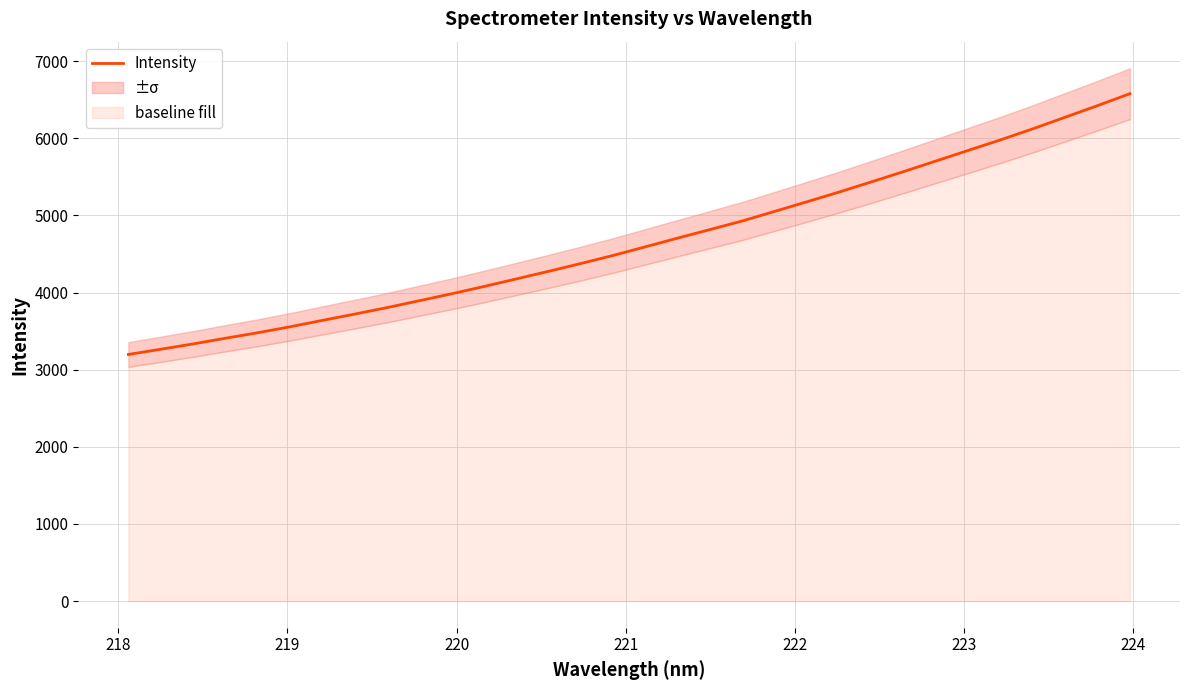

Reading left to right, what are all the values shown in this chart?

3196.9	3264.5	3333.5	3407.1	3478.4	3555.6	3638.5	3720.3	3804.2	3893.8	3983.6	4078.2	4176.1	4275.0	4376.0	4480.9	4593.2	4705.8	4816.6	4927.8	5052.1	5176.6	5303.1	5434.8	5568.5	5705.5	5842.9	5979.5	6122.6	6272.7	6422.5	6576.9